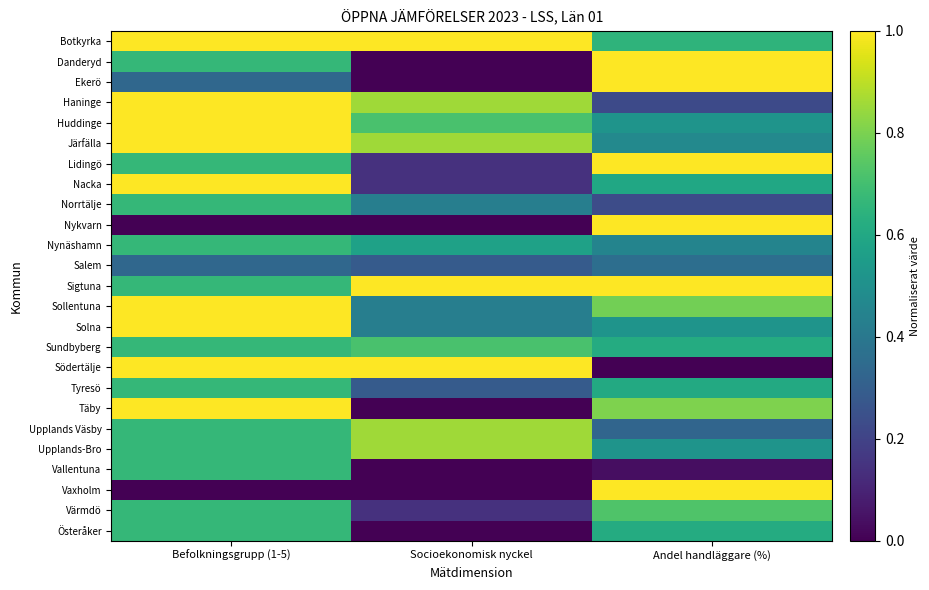

Reading right to left, extract all data points from this chart.

Botkyrka: Andel handläggare (%)=0.6	Socioekonomisk nyckel=1.0	Befolkningsgrupp (1-5)=1.0
Danderyd: Andel handläggare (%)=1.0	Socioekonomisk nyckel=0.0	Befolkningsgrupp (1-5)=0.7
Ekerö: Andel handläggare (%)=1.0	Socioekonomisk nyckel=0.0	Befolkningsgrupp (1-5)=0.3
Haninge: Andel handläggare (%)=0.2	Socioekonomisk nyckel=0.9	Befolkningsgrupp (1-5)=1.0
Huddinge: Andel handläggare (%)=0.5	Socioekonomisk nyckel=0.7	Befolkningsgrupp (1-5)=1.0
Järfälla: Andel handläggare (%)=0.5	Socioekonomisk nyckel=0.9	Befolkningsgrupp (1-5)=1.0
Lidingö: Andel handläggare (%)=1.0	Socioekonomisk nyckel=0.1	Befolkningsgrupp (1-5)=0.7
Nacka: Andel handläggare (%)=0.6	Socioekonomisk nyckel=0.1	Befolkningsgrupp (1-5)=1.0
Norrtälje: Andel handläggare (%)=0.2	Socioekonomisk nyckel=0.4	Befolkningsgrupp (1-5)=0.7
Nykvarn: Andel handläggare (%)=1.0	Socioekonomisk nyckel=0.0	Befolkningsgrupp (1-5)=0.0
Nynäshamn: Andel handläggare (%)=0.5	Socioekonomisk nyckel=0.6	Befolkningsgrupp (1-5)=0.7
Salem: Andel handläggare (%)=0.4	Socioekonomisk nyckel=0.3	Befolkningsgrupp (1-5)=0.3
Sigtuna: Andel handläggare (%)=1.0	Socioekonomisk nyckel=1.0	Befolkningsgrupp (1-5)=0.7
Sollentuna: Andel handläggare (%)=0.8	Socioekonomisk nyckel=0.4	Befolkningsgrupp (1-5)=1.0
Solna: Andel handläggare (%)=0.5	Socioekonomisk nyckel=0.4	Befolkningsgrupp (1-5)=1.0
Sundbyberg: Andel handläggare (%)=0.6	Socioekonomisk nyckel=0.7	Befolkningsgrupp (1-5)=0.7
Södertälje: Andel handläggare (%)=0.0	Socioekonomisk nyckel=1.0	Befolkningsgrupp (1-5)=1.0
Tyresö: Andel handläggare (%)=0.6	Socioekonomisk nyckel=0.3	Befolkningsgrupp (1-5)=0.7
Täby: Andel handläggare (%)=0.8	Socioekonomisk nyckel=0.0	Befolkningsgrupp (1-5)=1.0
Upplands Väsby: Andel handläggare (%)=0.3	Socioekonomisk nyckel=0.9	Befolkningsgrupp (1-5)=0.7
Upplands-Bro: Andel handläggare (%)=0.5	Socioekonomisk nyckel=0.9	Befolkningsgrupp (1-5)=0.7
Vallentuna: Andel handläggare (%)=0.0	Socioekonomisk nyckel=0.0	Befolkningsgrupp (1-5)=0.7
Vaxholm: Andel handläggare (%)=1.0	Socioekonomisk nyckel=0.0	Befolkningsgrupp (1-5)=0.0
Värmdö: Andel handläggare (%)=0.7	Socioekonomisk nyckel=0.1	Befolkningsgrupp (1-5)=0.7
Österåker: Andel handläggare (%)=0.6	Socioekonomisk nyckel=0.0	Befolkningsgrupp (1-5)=0.7